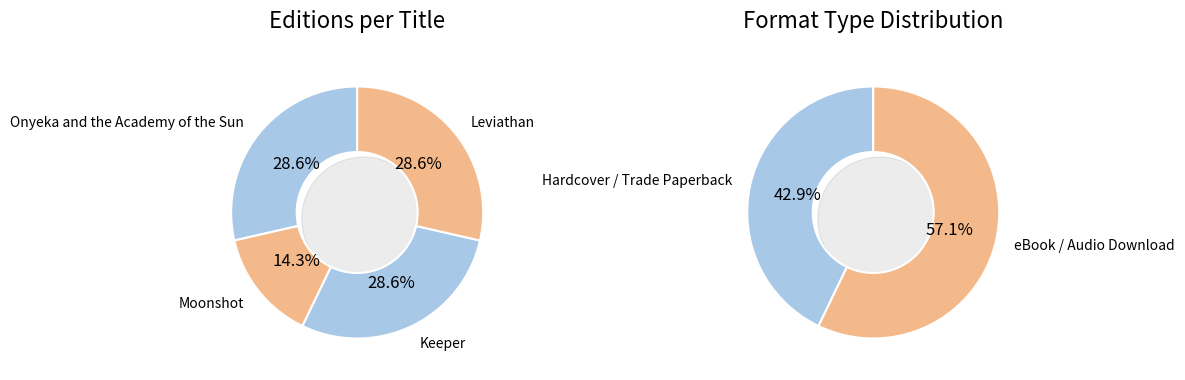

How much of the chart is everything except Leviathan?

71.4%